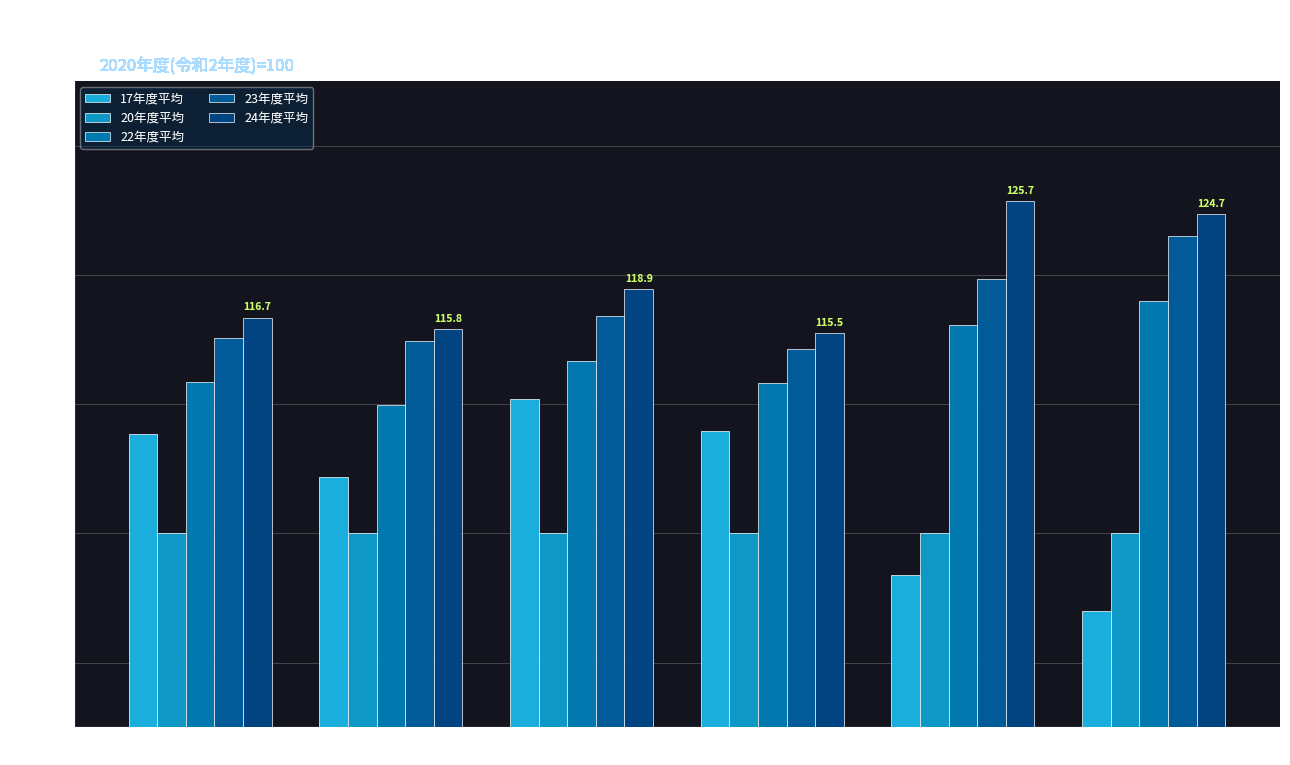

How many data points in 22年度平均 are less than 113?

3